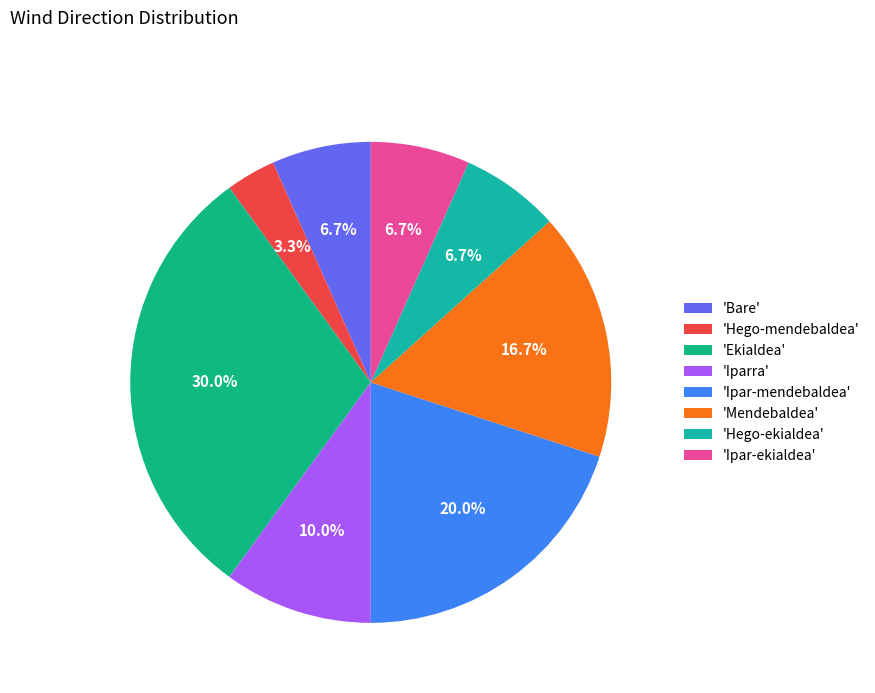

Rank the categories by value from lowest to highest.

Hego-mendebaldea, Bare, Hego-ekialdea, Ipar-ekialdea, Iparra, Mendebaldea, Ipar-mendebaldea, Ekialdea